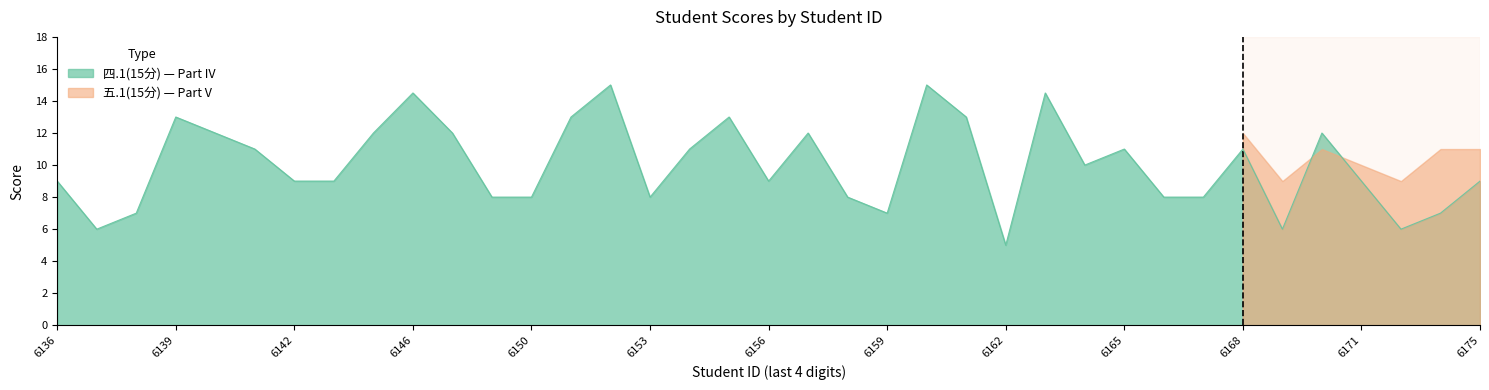

Which has a higher value, 2022096169 or 2022096158?

2022096158